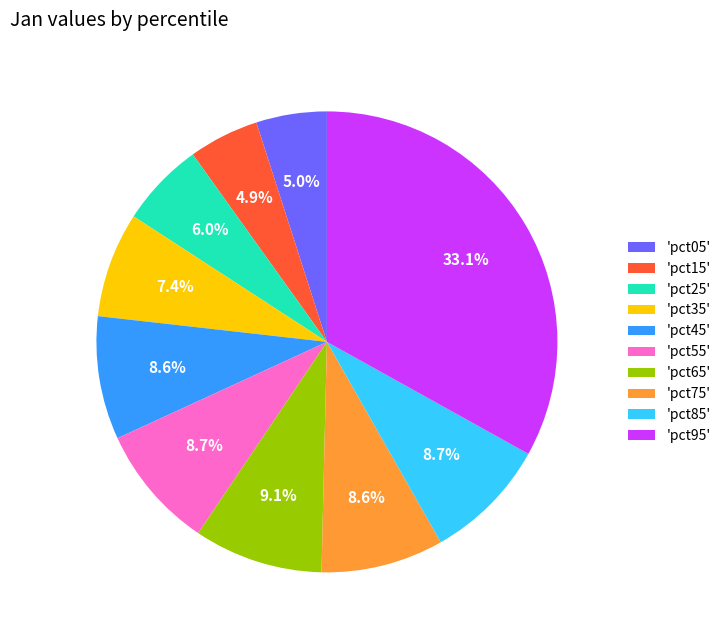

Is there a majority slice in this chart?

No